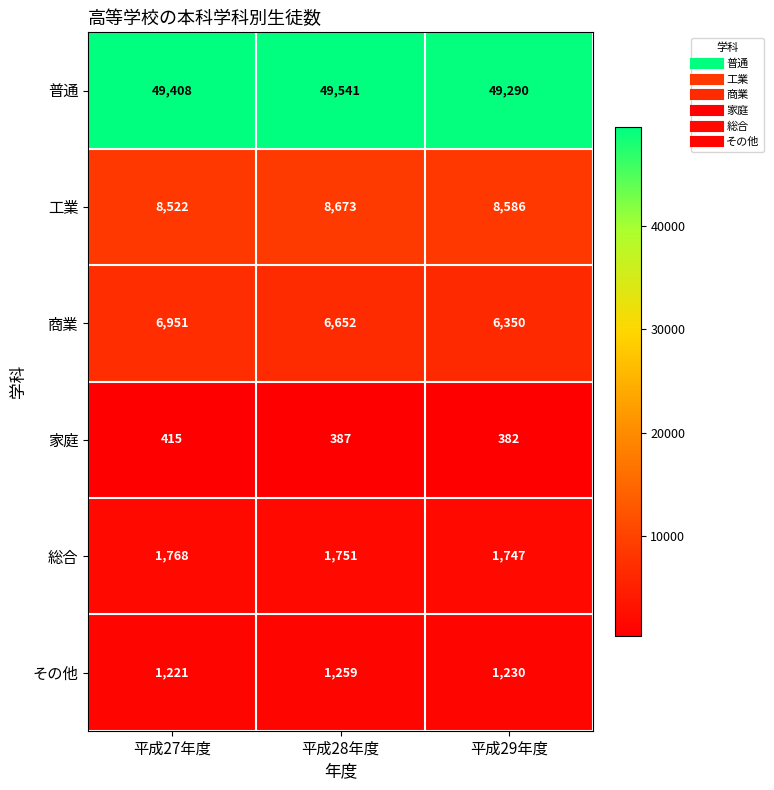

True or false: 総合 has a value of 1751 at 平成28年度.

True